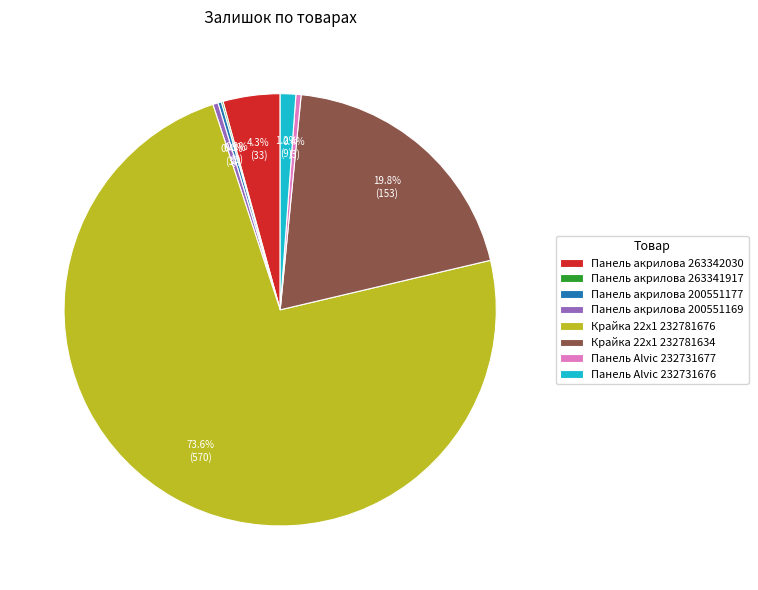

What percentage is NOT represented by Крайка 22x1 232781634?

80.2%